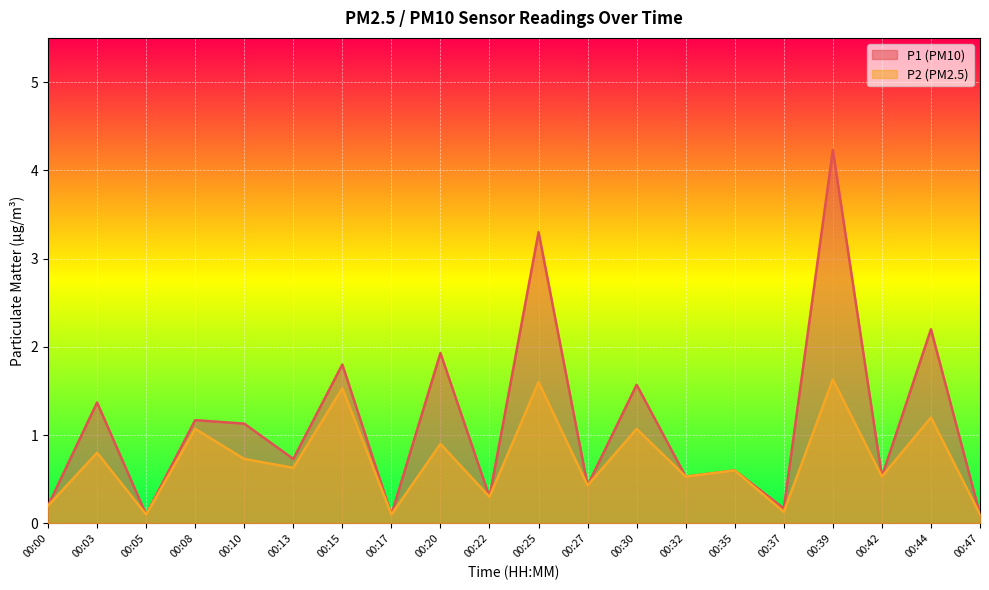

True or false: P2 and P1 cross at least once.

False